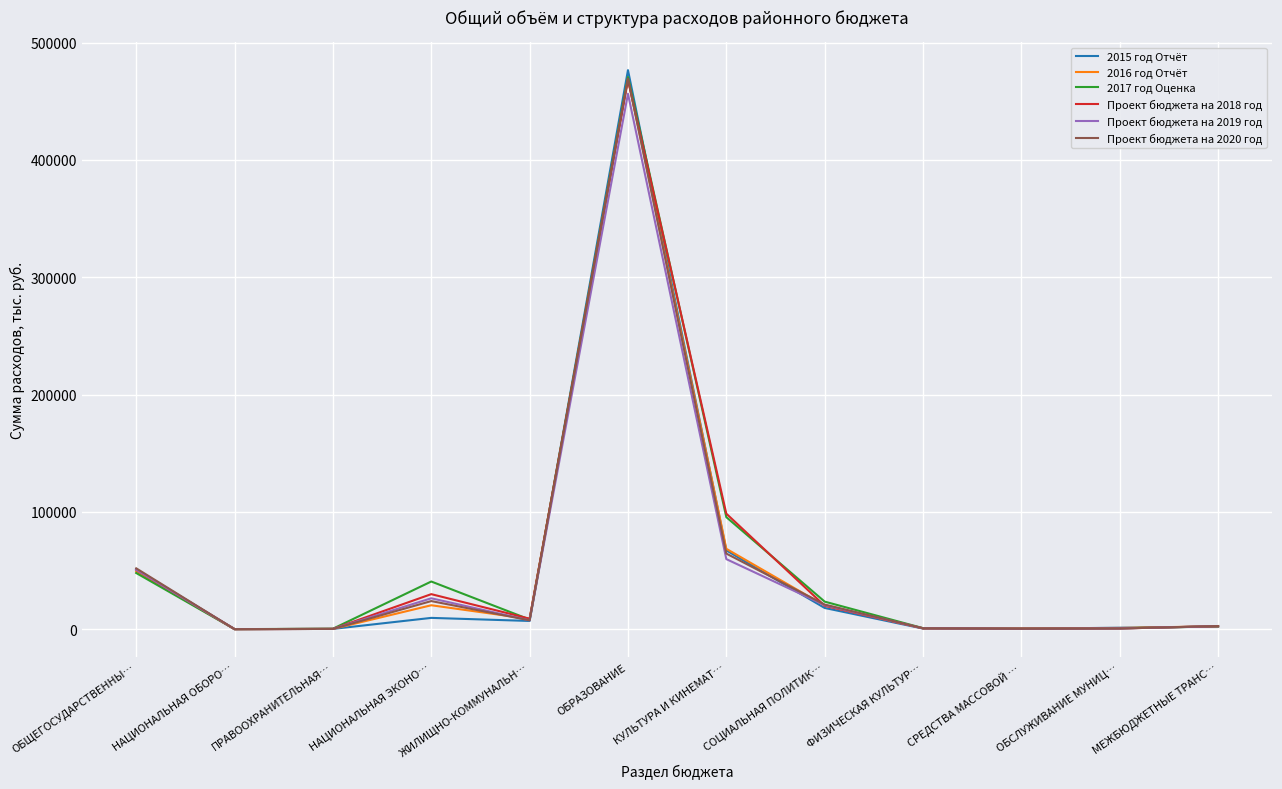

Which series has the largest range (max minus min)?

2015 год Отчёт